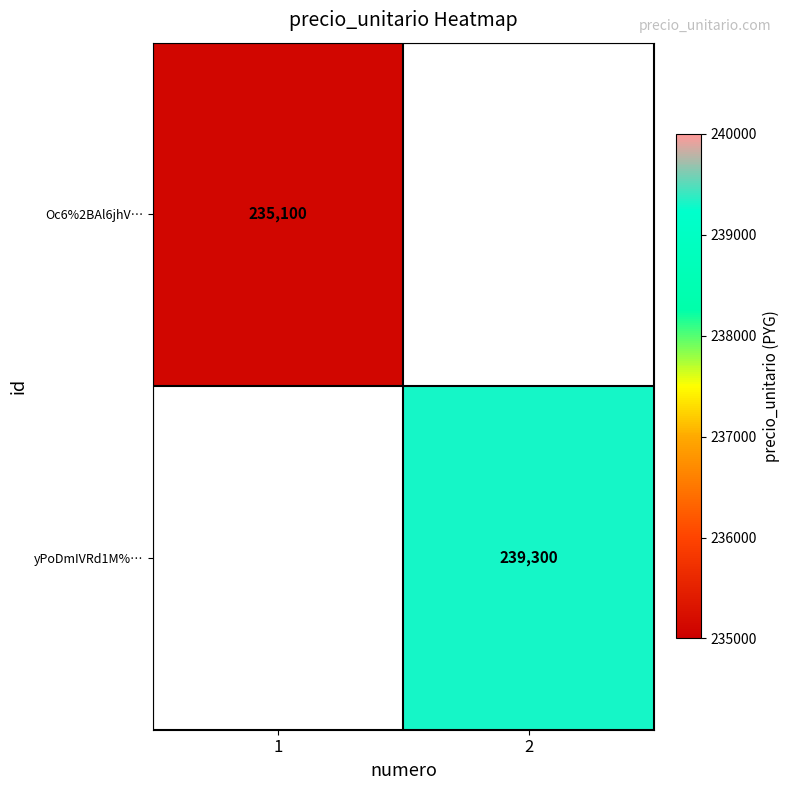

Is it true that Oc6%2BAl6jhV… equals 103044 at 1?

False